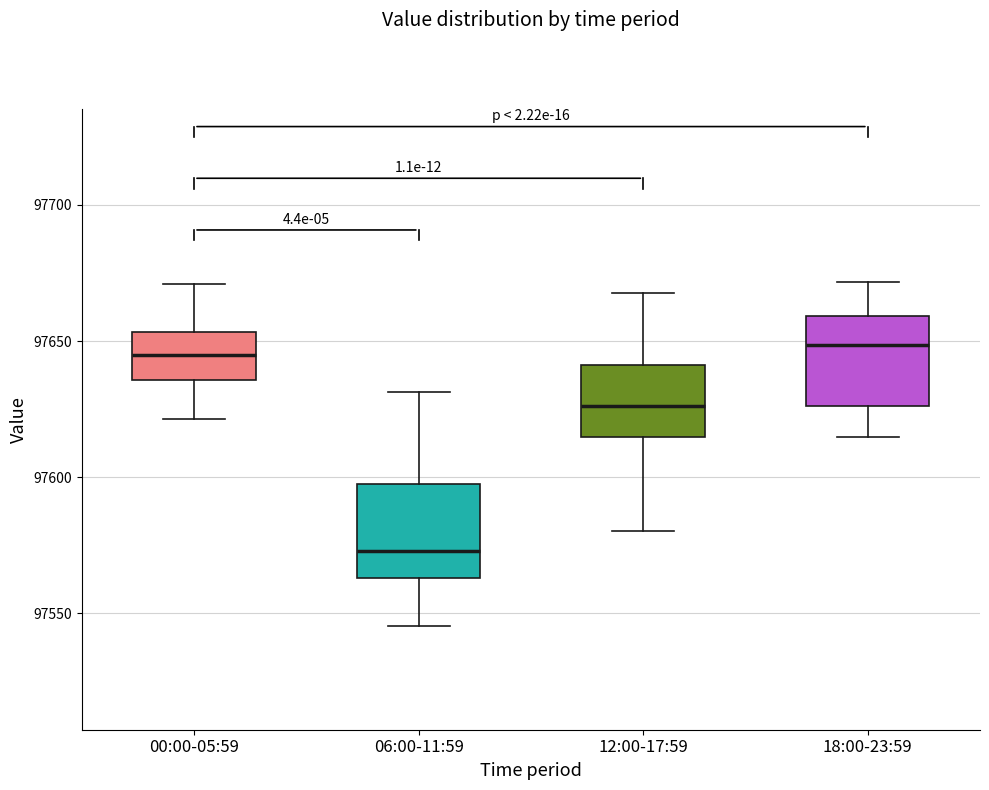

Reading left to right, read every box against the y-axis: the position of its median line, the range the box covers, and the ends of its whiskers. The values are not printed on the chart, so give them approximately, as read against the axis.

00:00-05:59: median 97645, box 97635 to 97655, whiskers 97620 to 97670
06:00-11:59: median 97575, box 97565 to 97600, whiskers 97545 to 97630
12:00-17:59: median 97625, box 97615 to 97640, whiskers 97580 to 97670
18:00-23:59: median 97650, box 97625 to 97660, whiskers 97615 to 97670